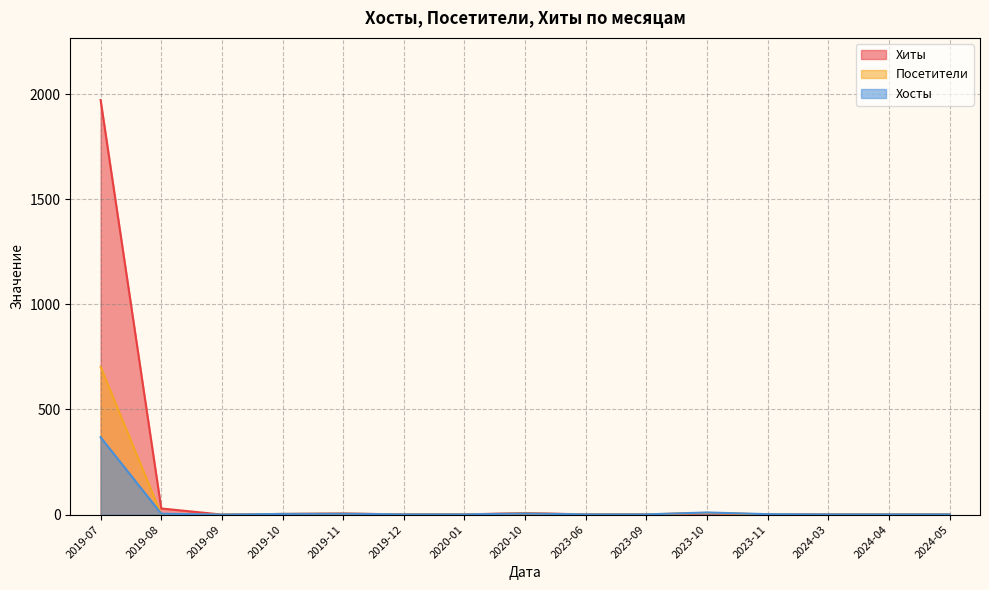

What is the difference between the maximum and minimum values in the Хосты series?

368